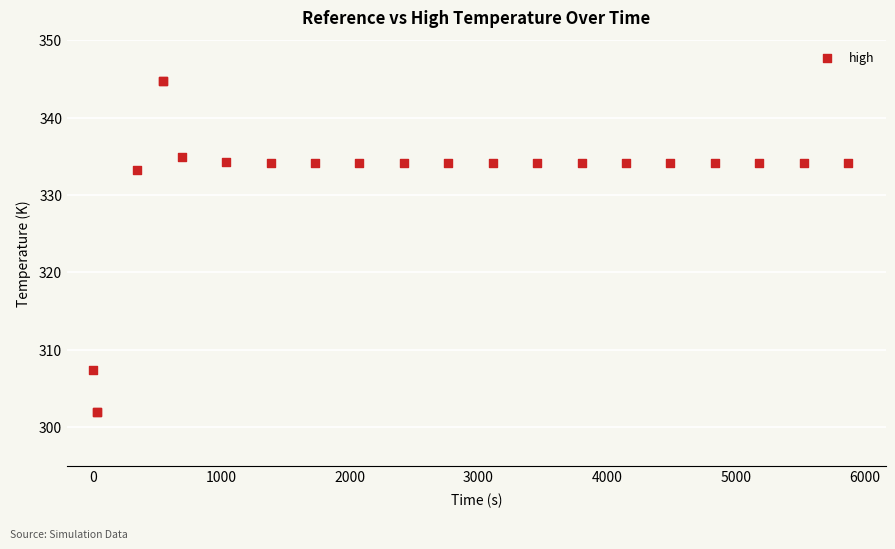

What Y value in the scatter plot is closest to 323?

333.3